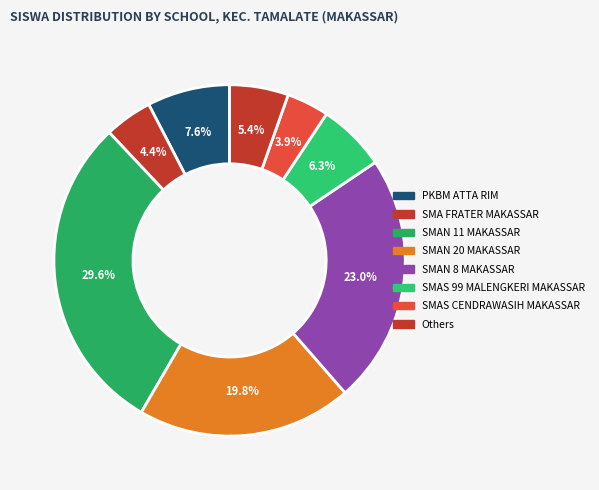

Count the number of slices in the pie.

8